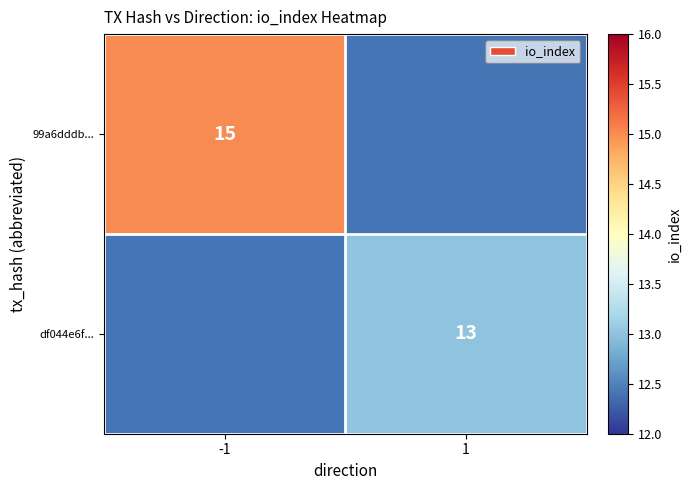

Count the number of categories in the chart.

2